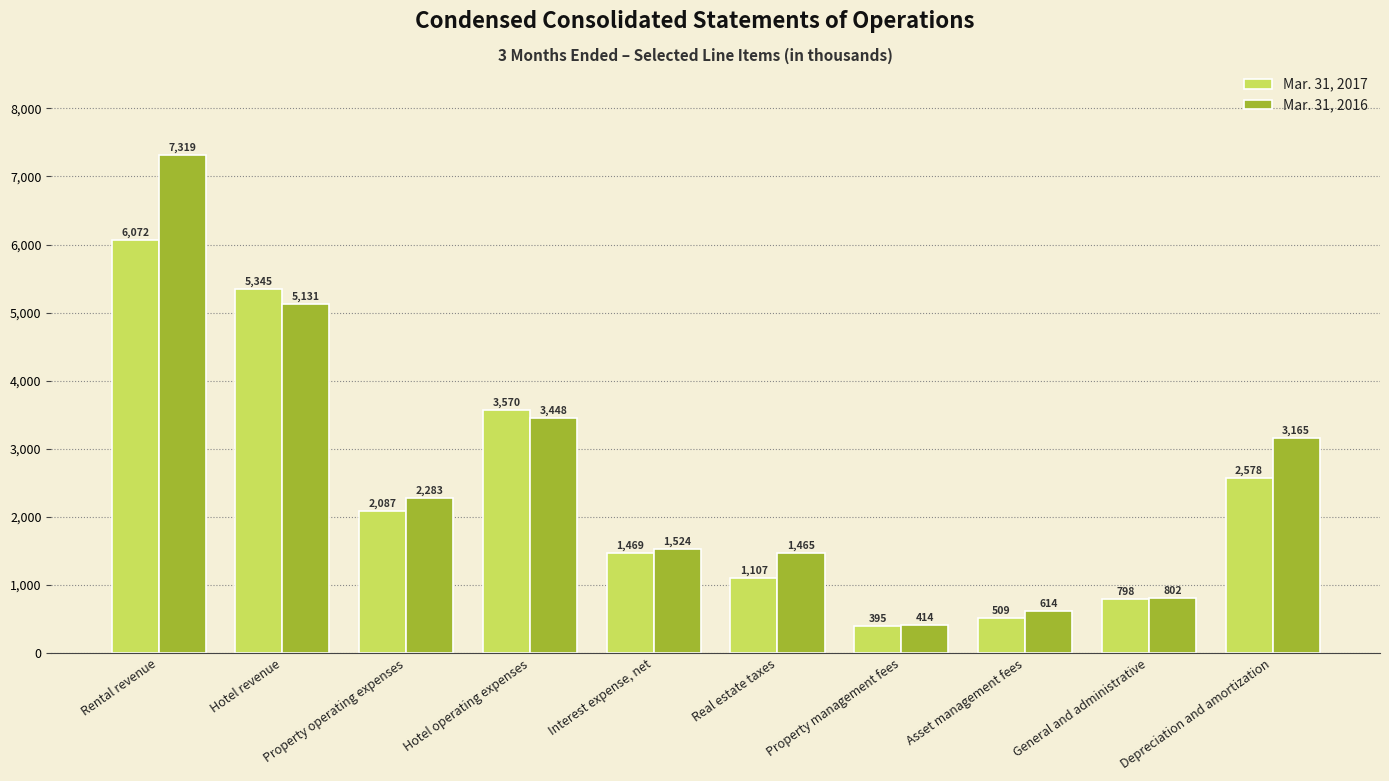

What is the minimum value for Mar. 31, 2017?

395